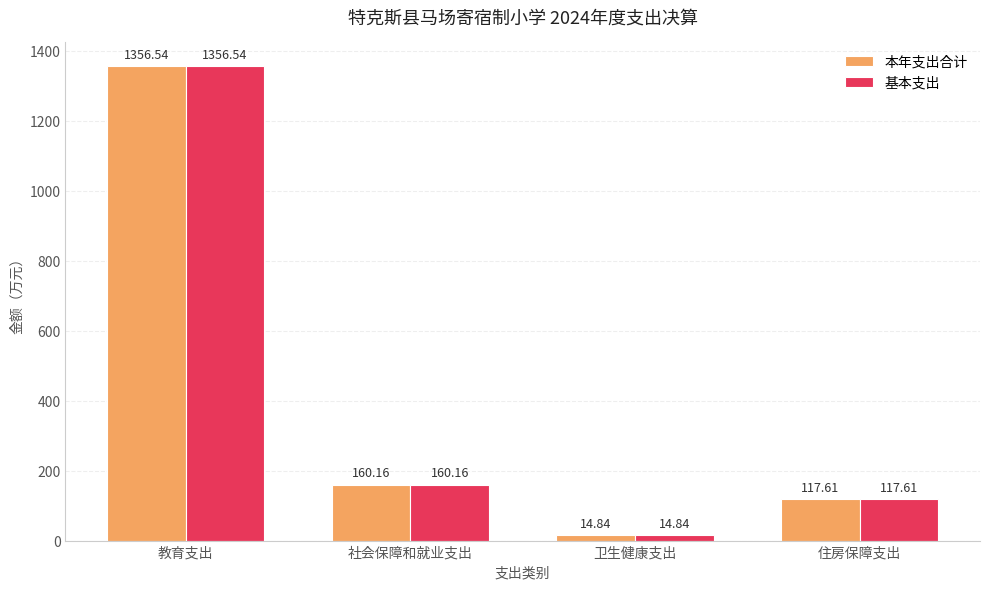

Reading left to right, list all the values displayed in this chart.

本年支出合计: 教育支出=1356.5	社会保障和就业支出=160.2	卫生健康支出=14.8	住房保障支出=117.6
基本支出: 教育支出=1356.5	社会保障和就业支出=160.2	卫生健康支出=14.8	住房保障支出=117.6